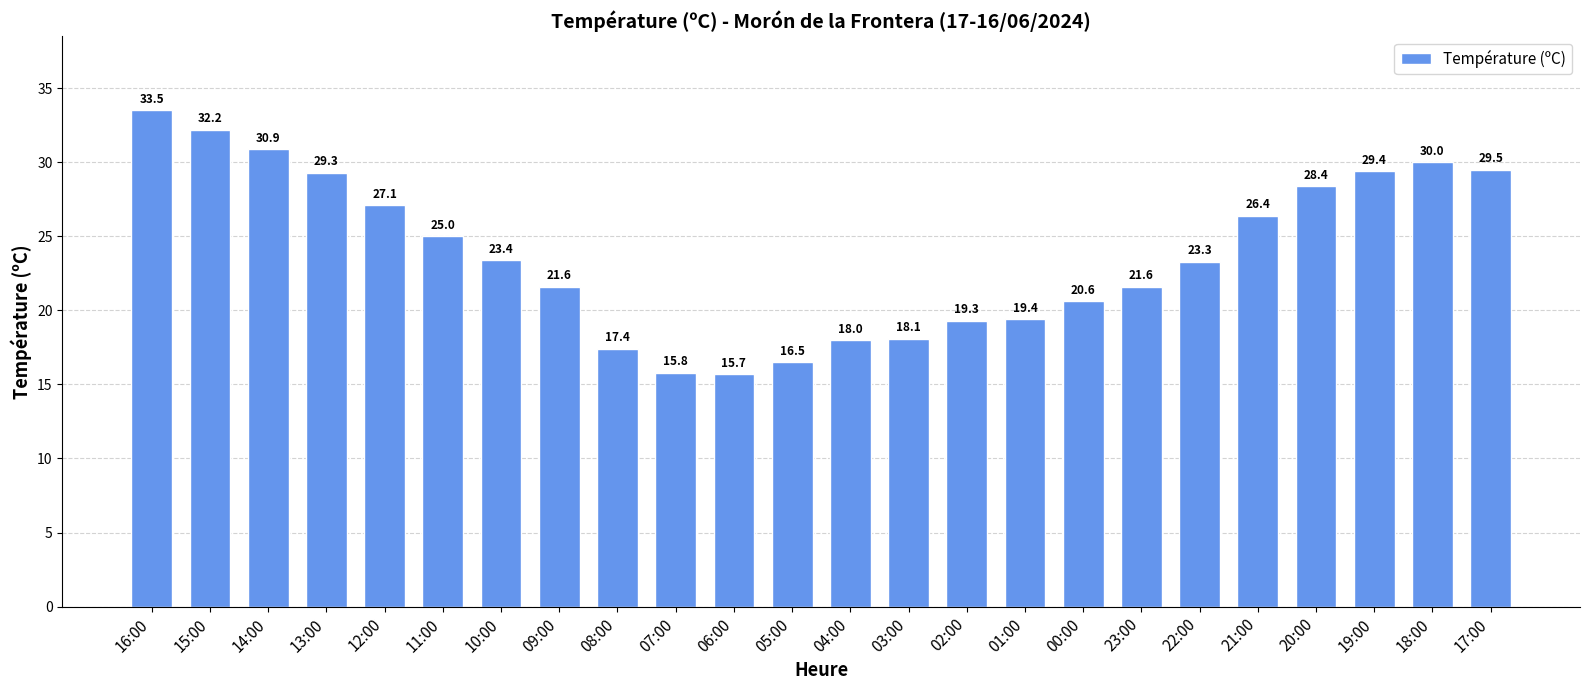

At which label does the data first exceed 23?

16:00